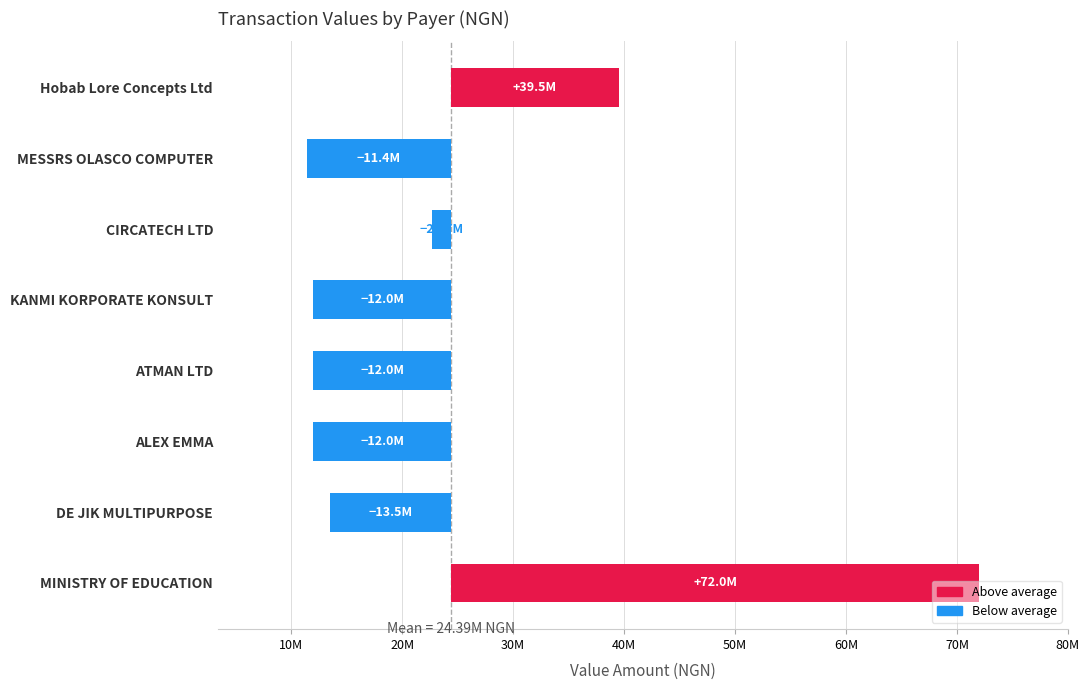

Count the number of categories in the chart.

8